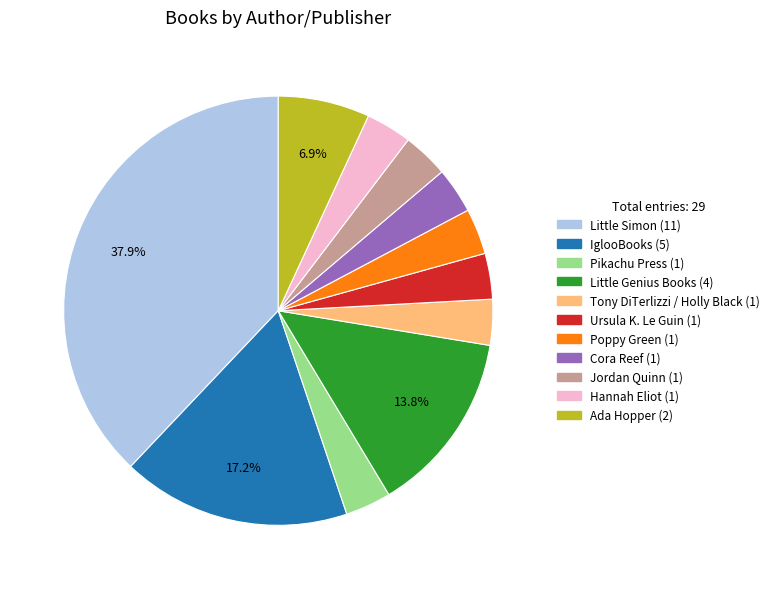

Which has a higher value, Jordan Quinn or Ada Hopper?

Ada Hopper